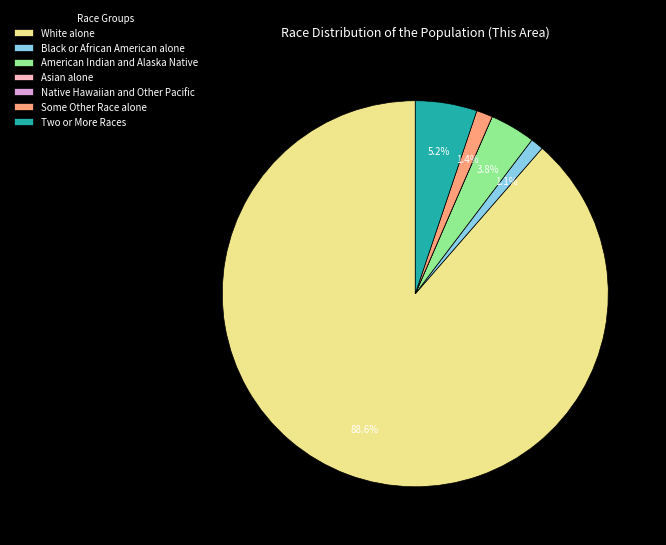

Is the sum of Some Other Race alone and Black or African American alone greater than half?

No